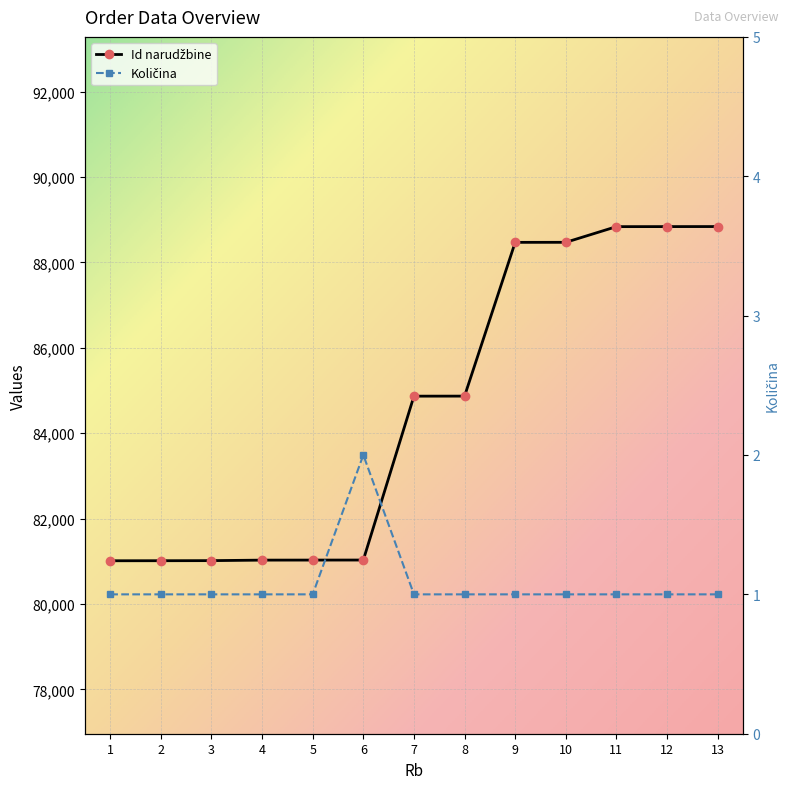

Rank the series by their maximum value, from lowest to highest.

Kolicina, Id narudzbine